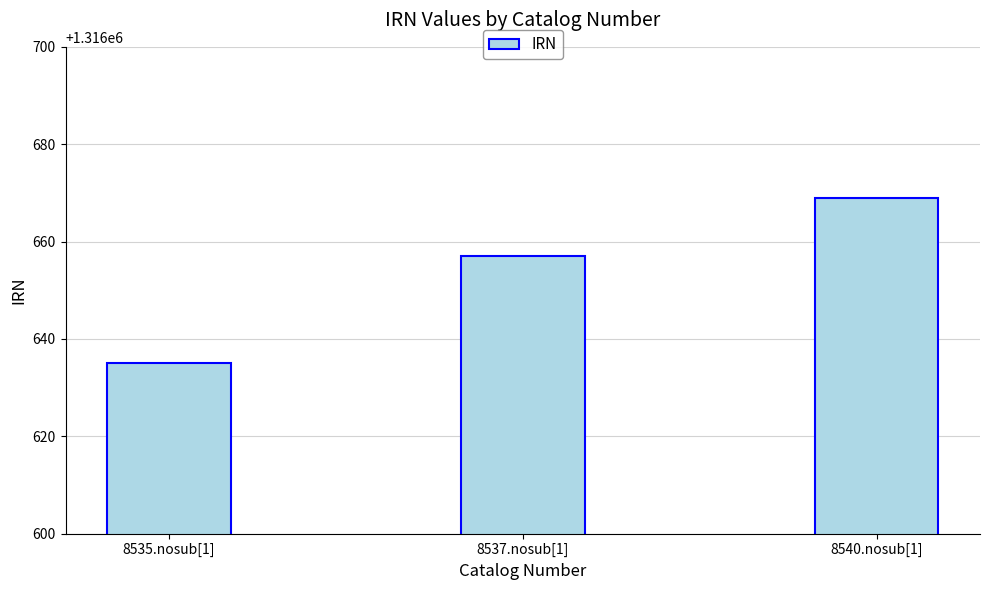

Approximately how many times larger is the value at 8535.nosub[1] compared to 8540.nosub[1]?

1.0